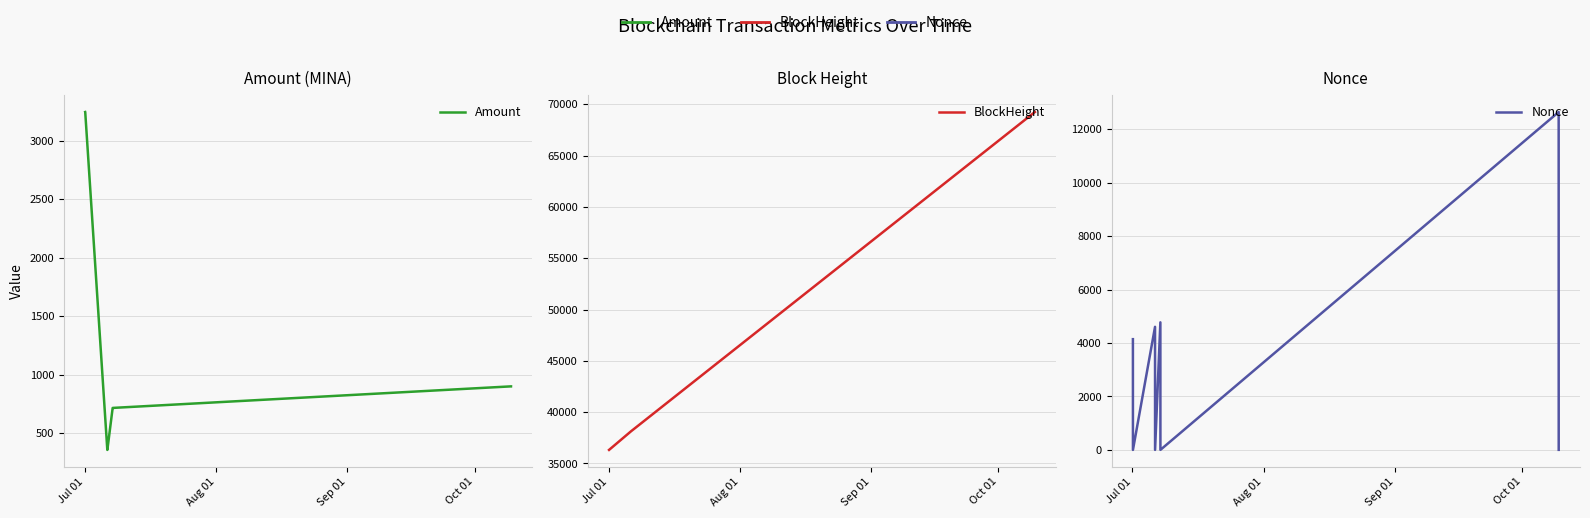

At how many categories does at least one series exceed 28525?

8